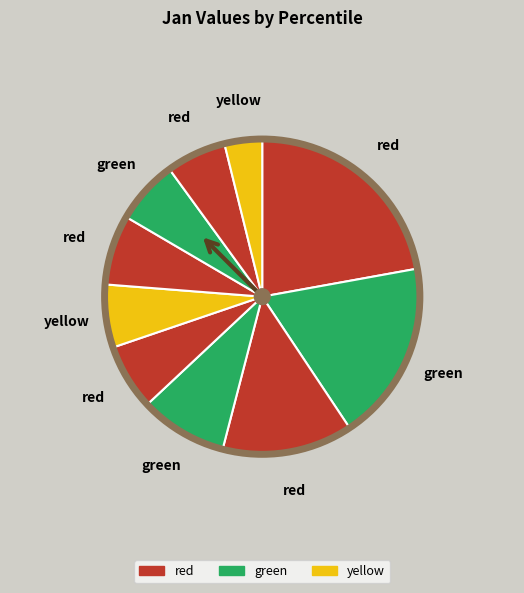

How many slices are in this pie chart?

10